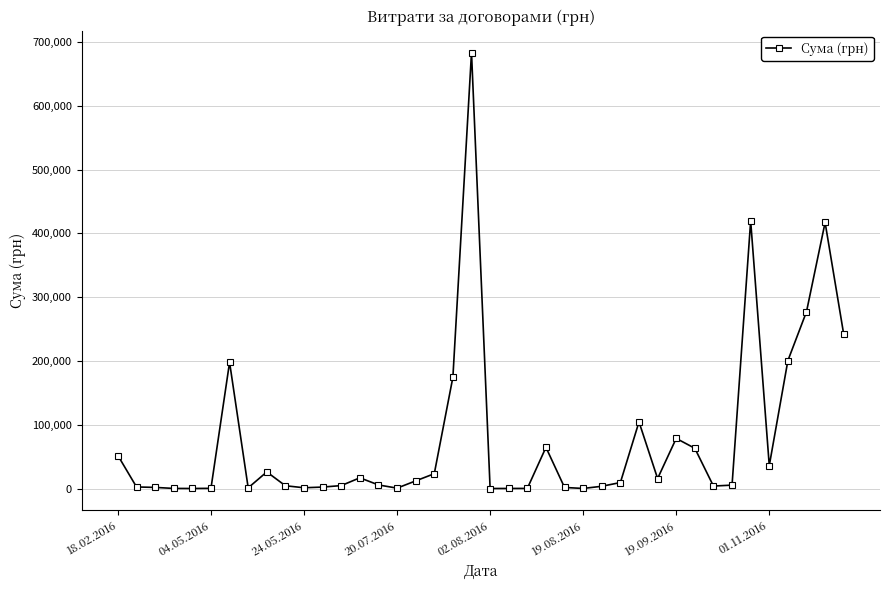

What is the difference between the maximum and minimum values?

683381.3